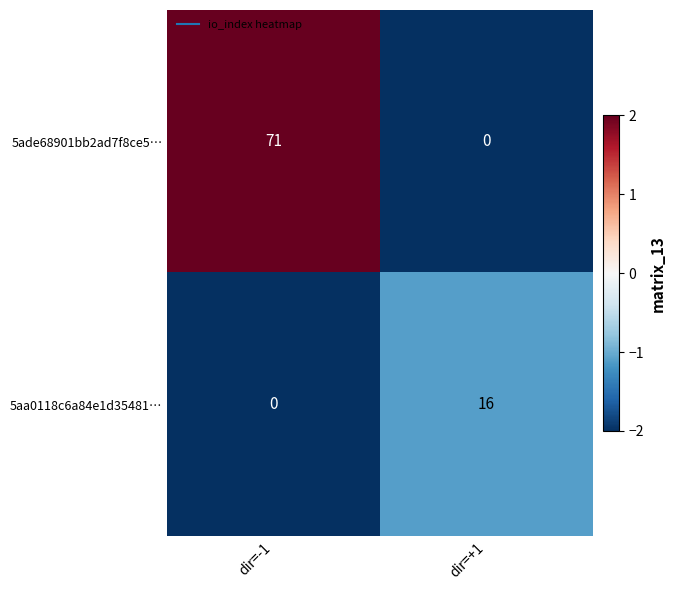

At which category does the chart reach its peak across all series?

dir=-1